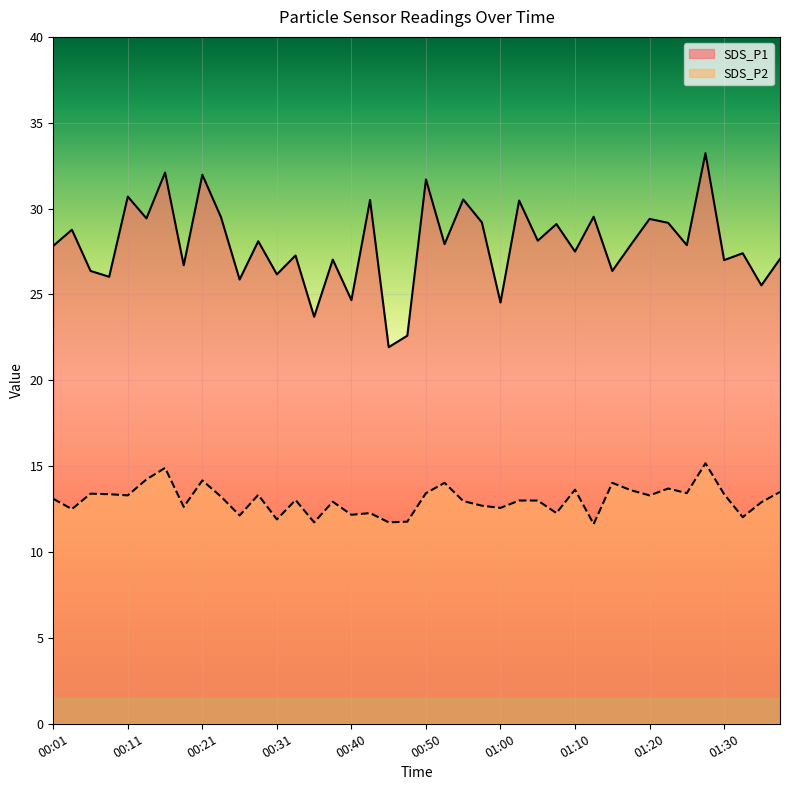

Between 00:53 and 00:23, which is larger?

00:23